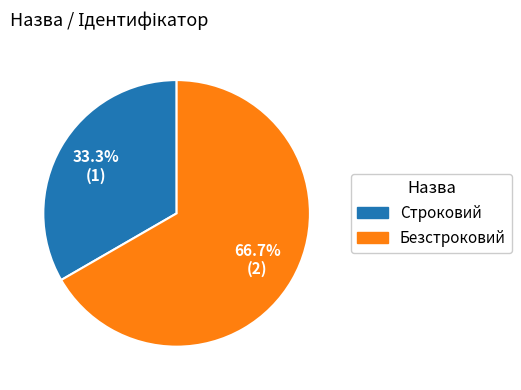

What is the largest slice in the pie chart?

Безстроковий